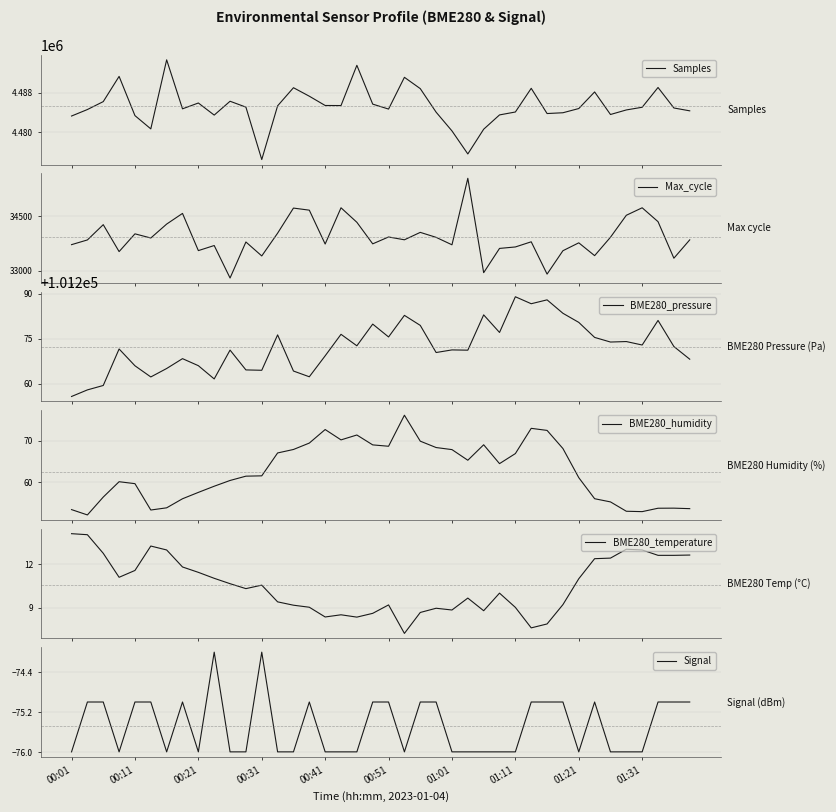

True or false: BME280_pressure and Max_cycle intersect in this chart.

False